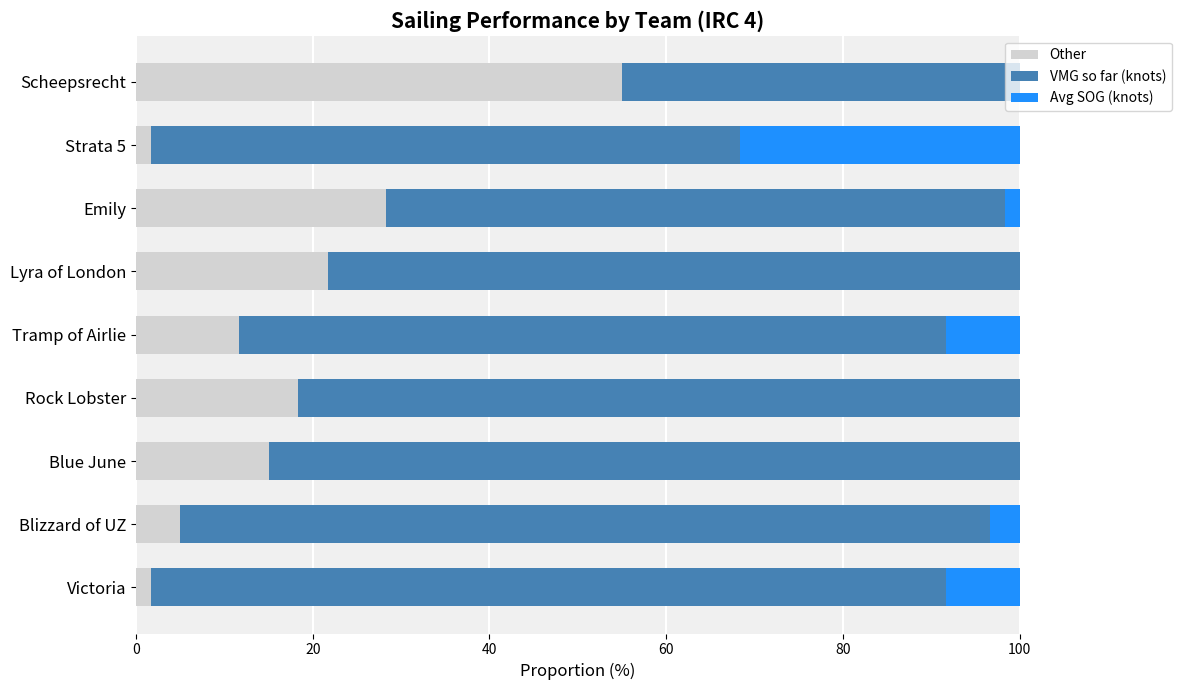

The value of Other at Scheepsrecht is 14.4. True or false?

False